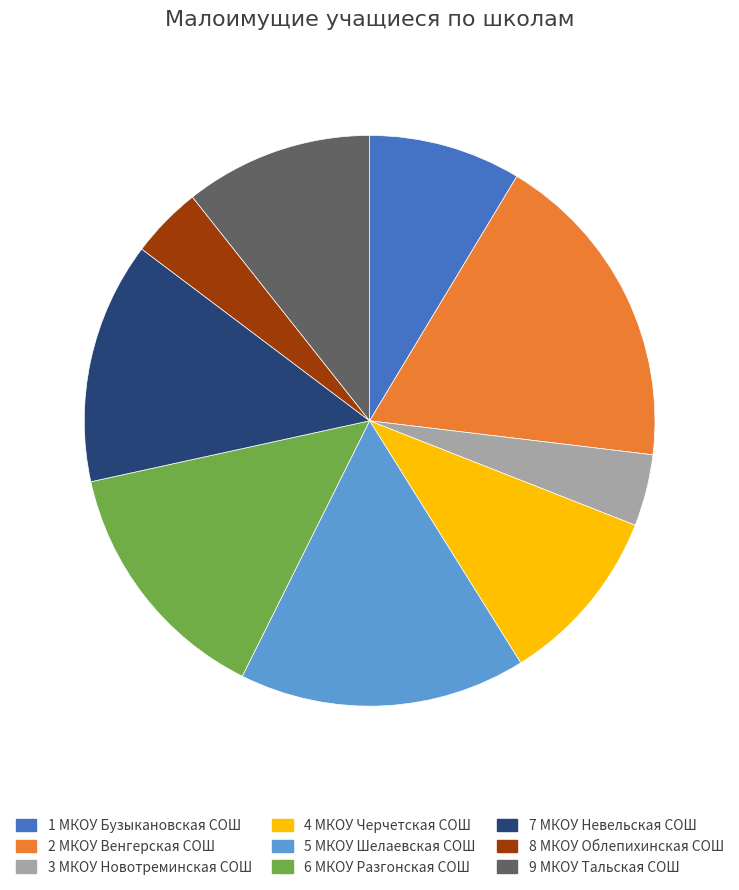

Is there any slice that represents more than half of the pie?

No